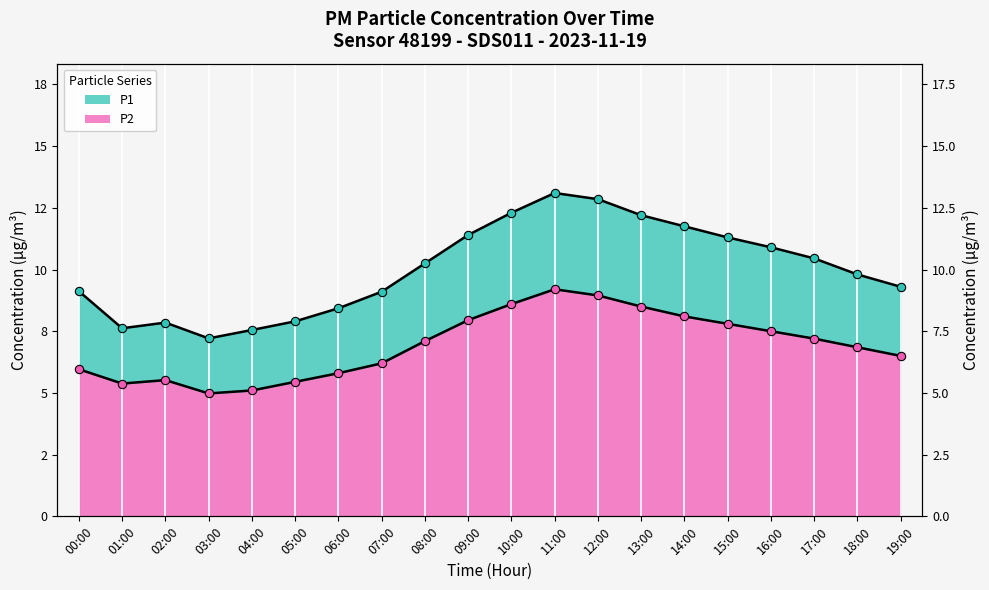

What is the average value of the P1 (line) series?

10.0